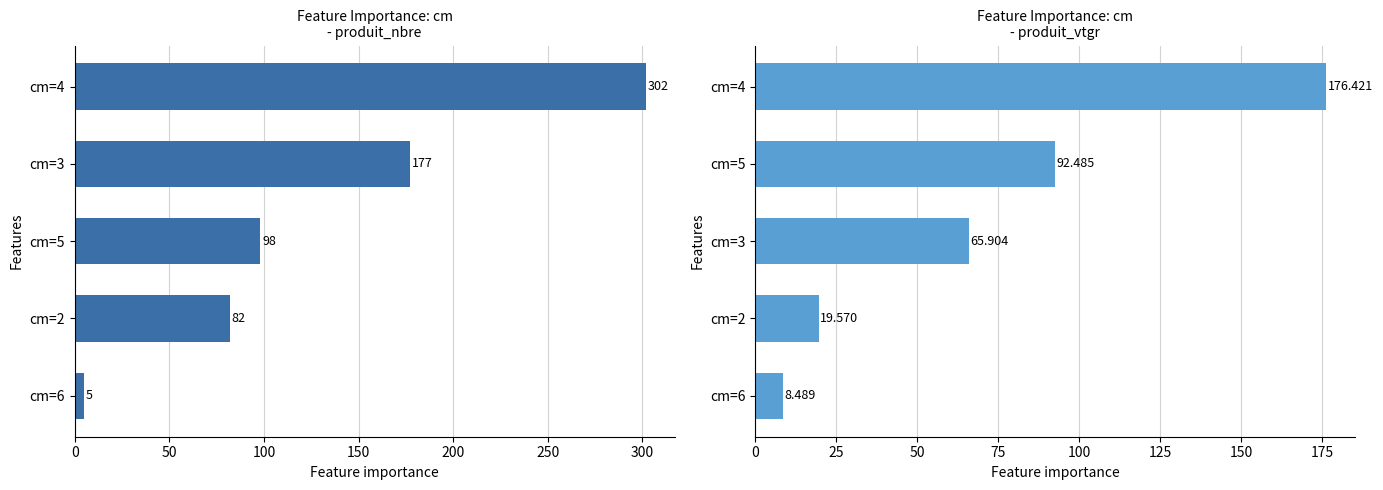

Are the bars grouped side by side (vs. stacked)?

Yes